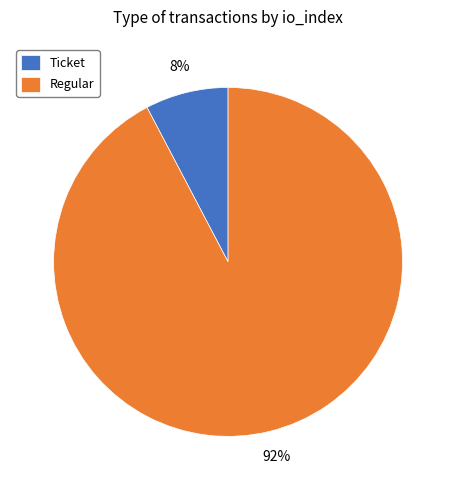

Which slice represents more than half of the pie?

Regular